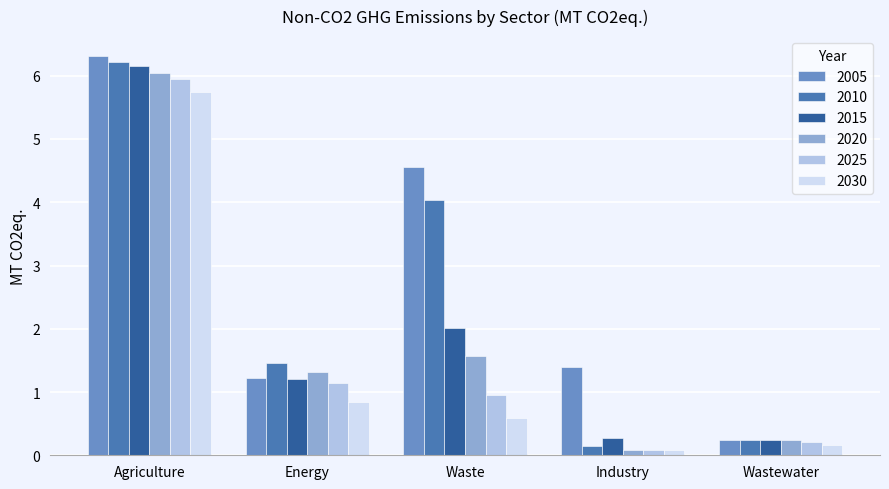

True or false: 2005 has a value of 0.2 at Wastewater.

True